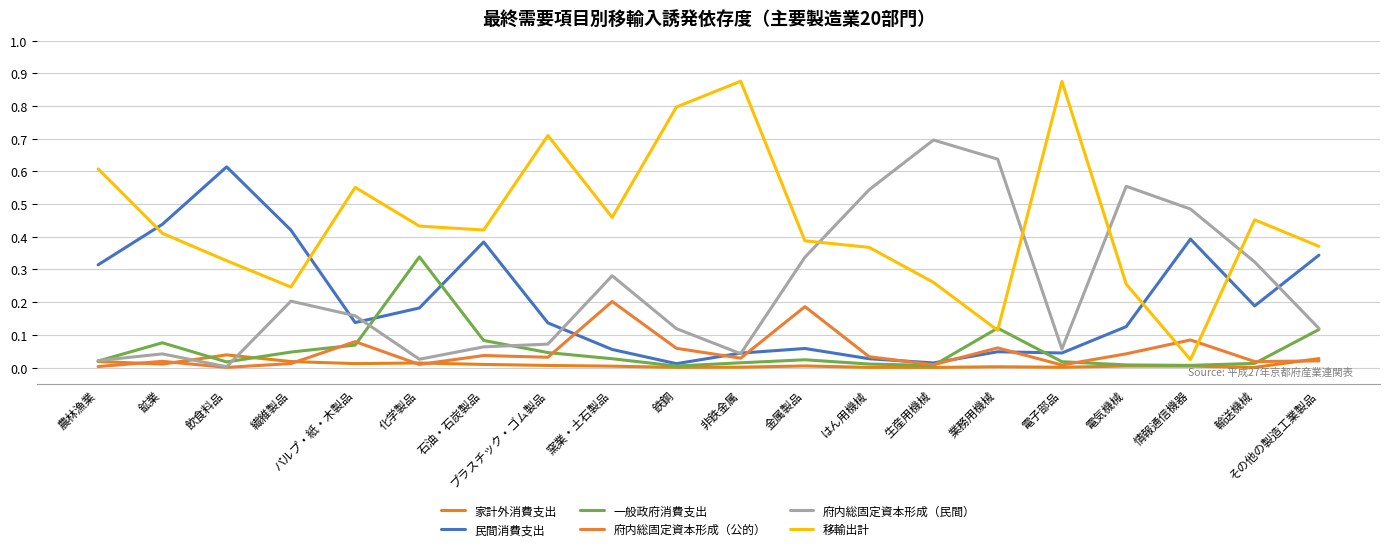

Does the chart have visible grid lines?

Yes